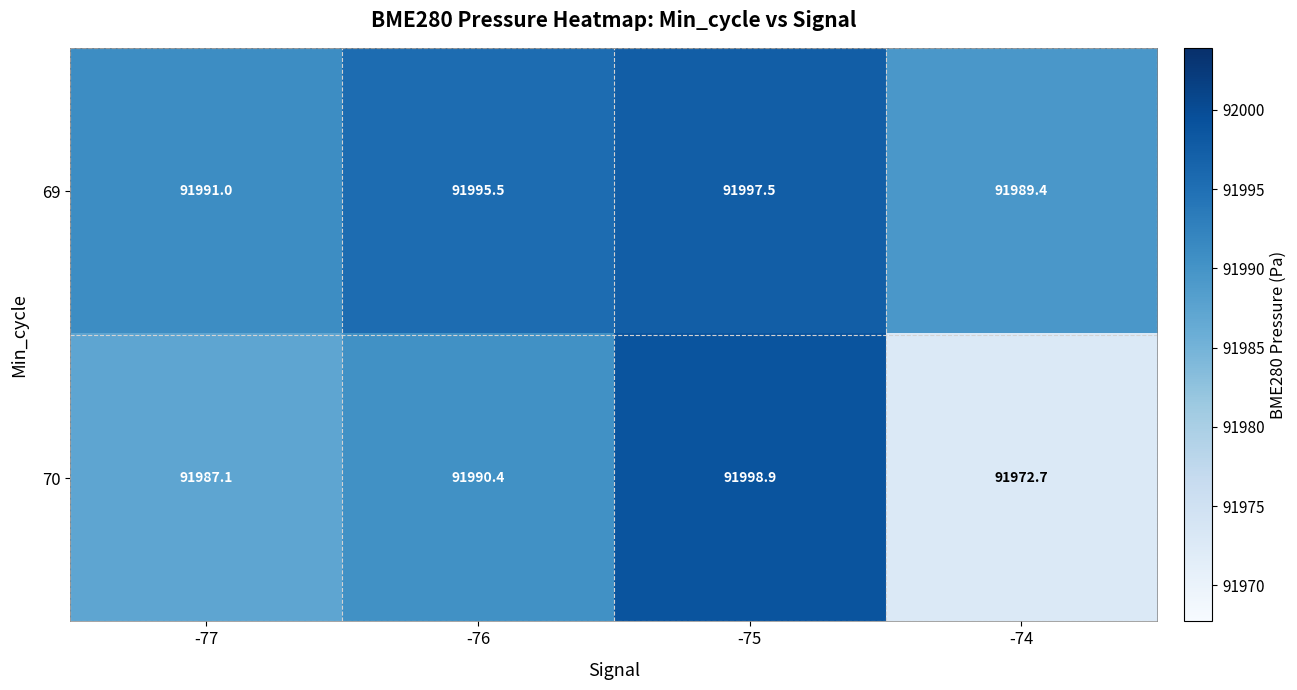

Between -76 and -75, which series saw the biggest shift?

70